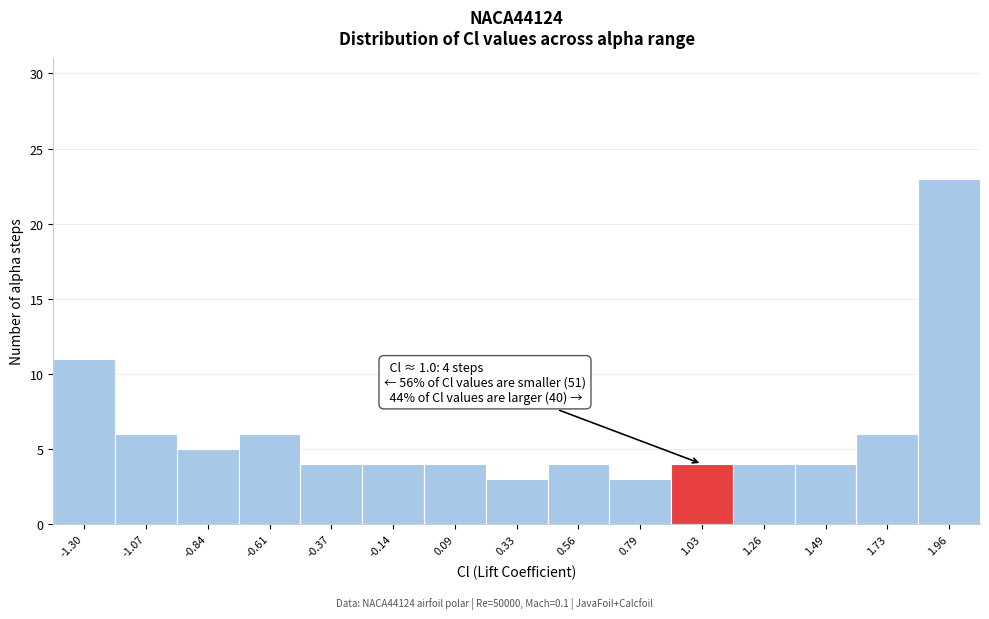

Over which range of the x-axis is the bar tallest?

1.85 to 2.10